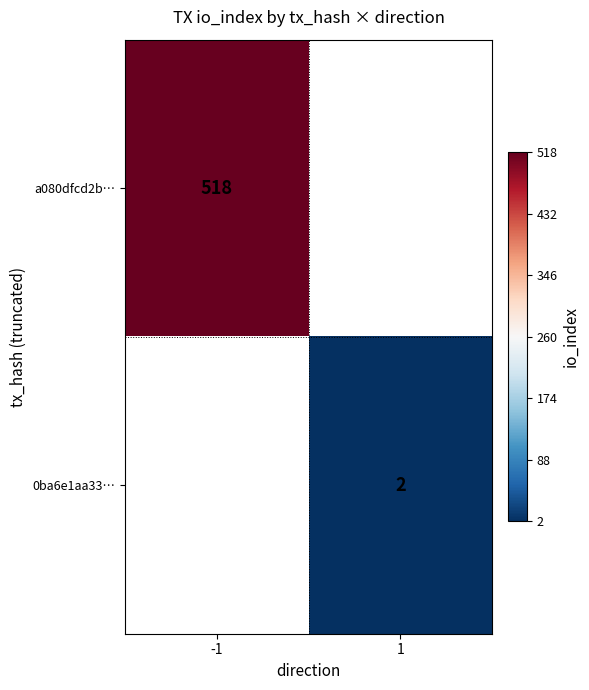

What is the minimum value shown in the chart?

2.0